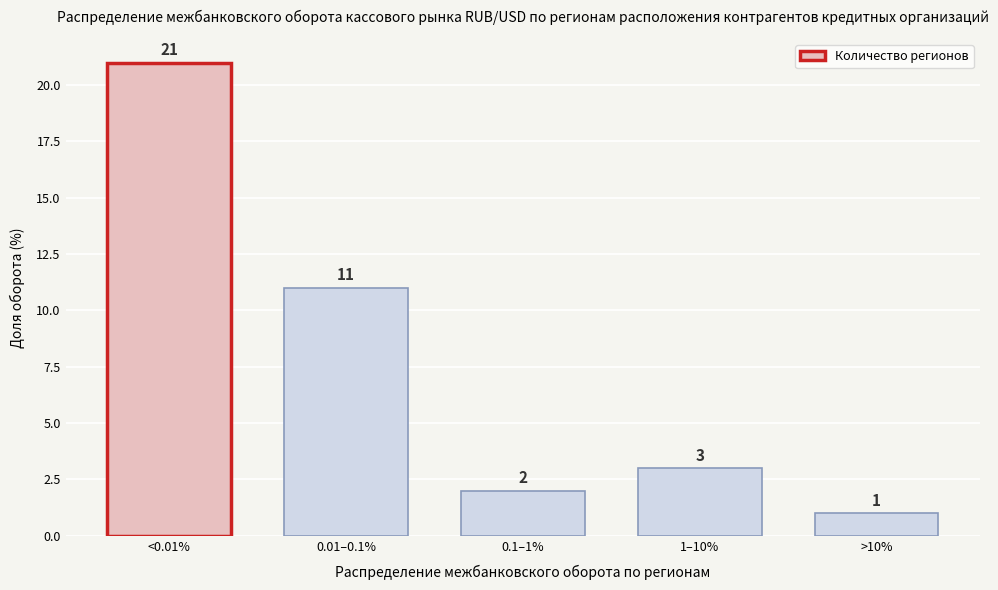

Reading left to right, transcribe all the data shown in this chart.

<0.01%=21	0.01–0.1%=11	0.1–1%=2	1–10%=3	>10%=1